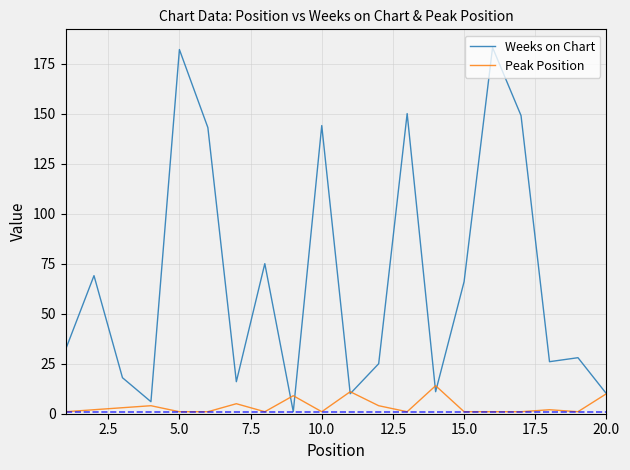

Which series has the largest total across all categories?

Weeks on Chart